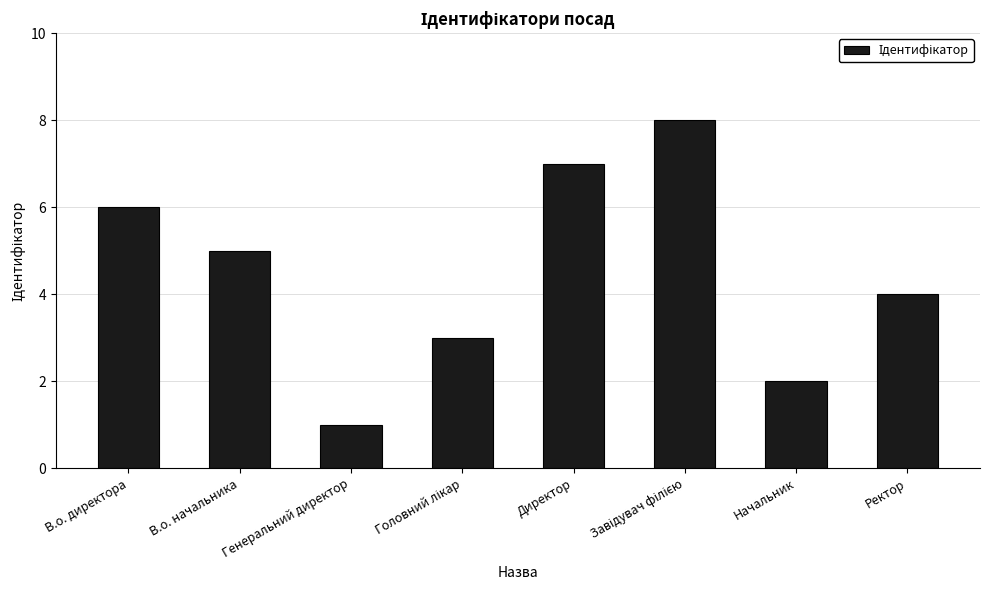

What is the label of the 4th bar from the right?

Директор